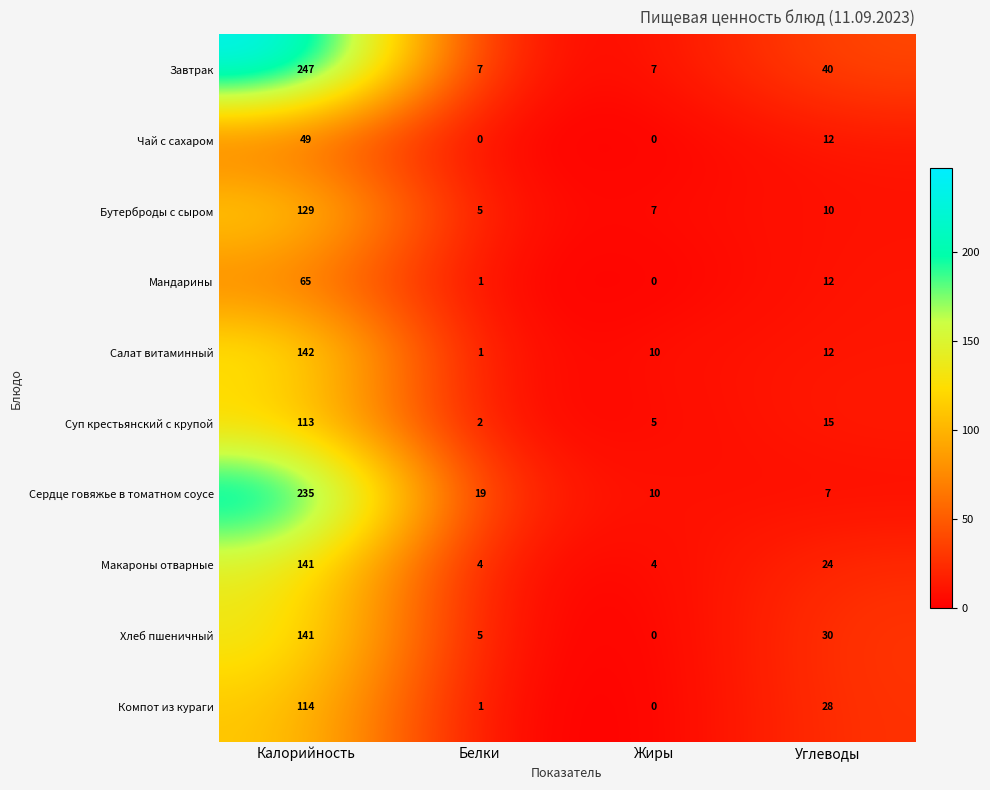

What is the sum of all Хлеб пшеничный values?

176